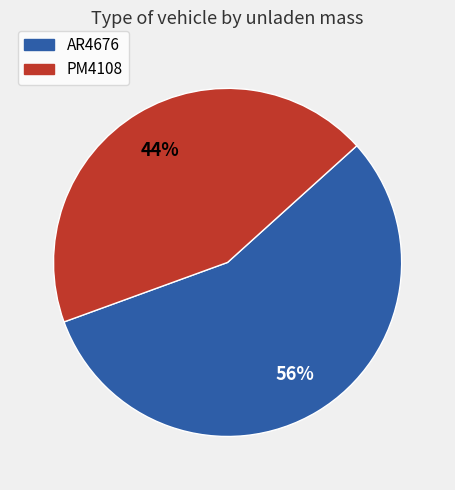

Rank the categories by value from lowest to highest.

PM4108, AR4676